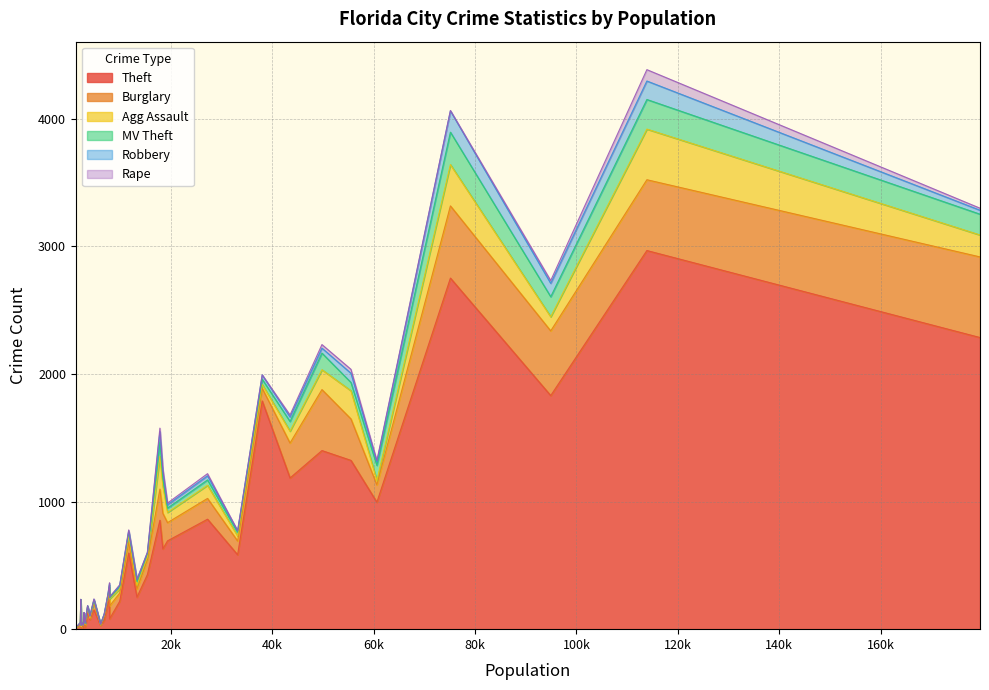

What is the highest value of the Theft series?

2968